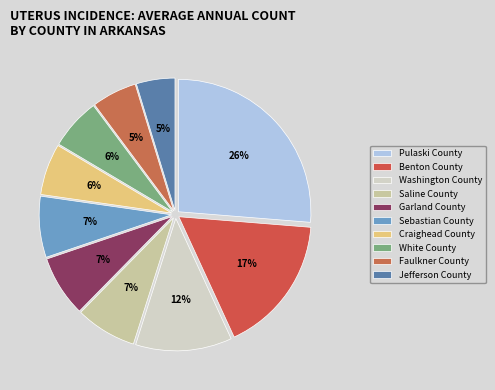

Between Saline County and Pulaski County, which is larger?

Pulaski County